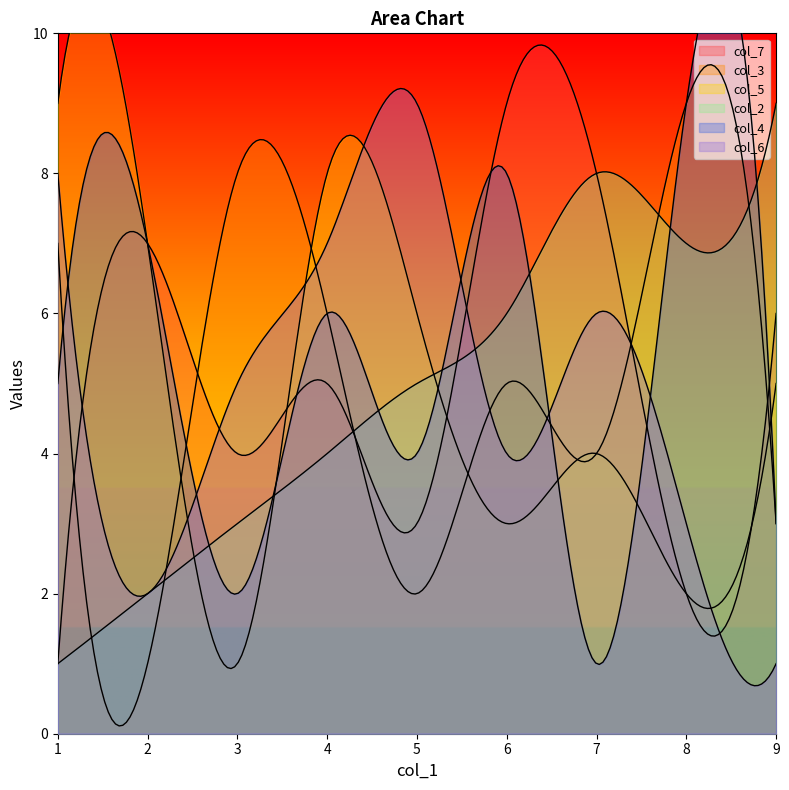

The value of col_5 at 6 is 3. True or false?

True